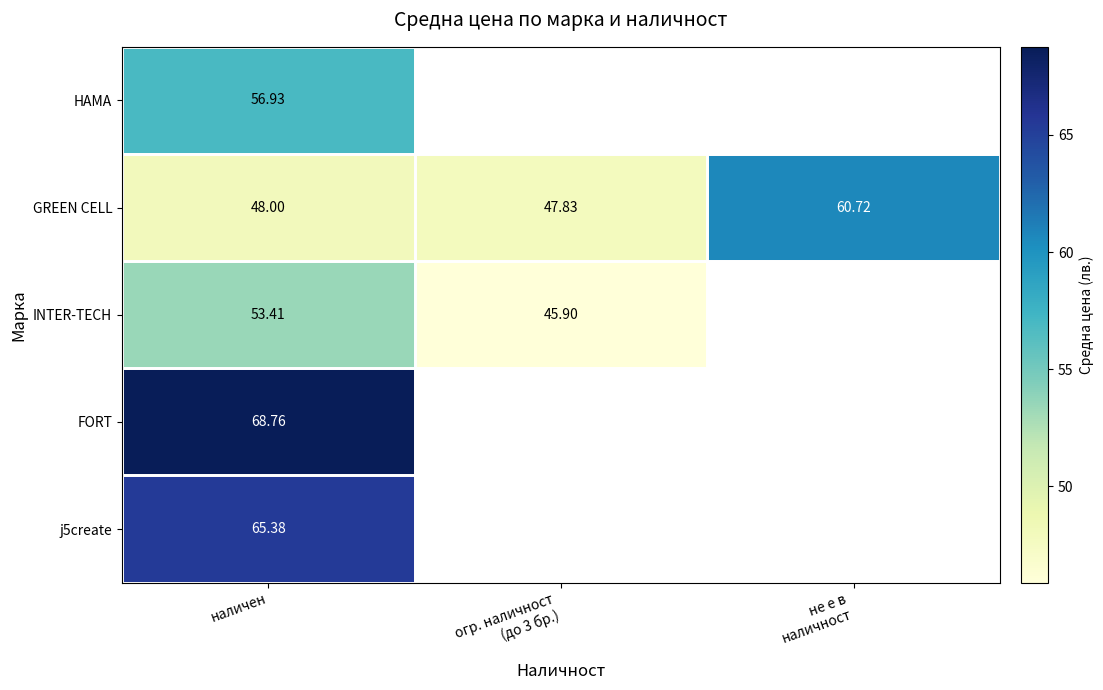

Which category has the highest value in the INTER-TECH series?

наличен